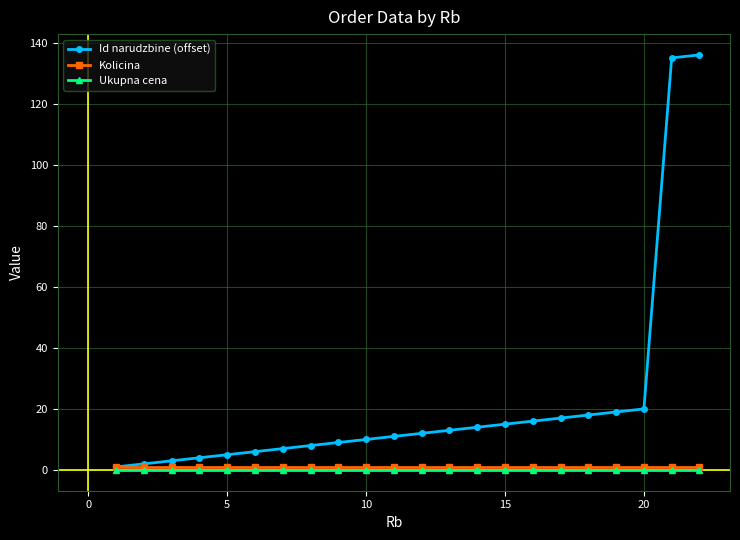

Which series has the widest spread of values?

Id narudzbine (offset)